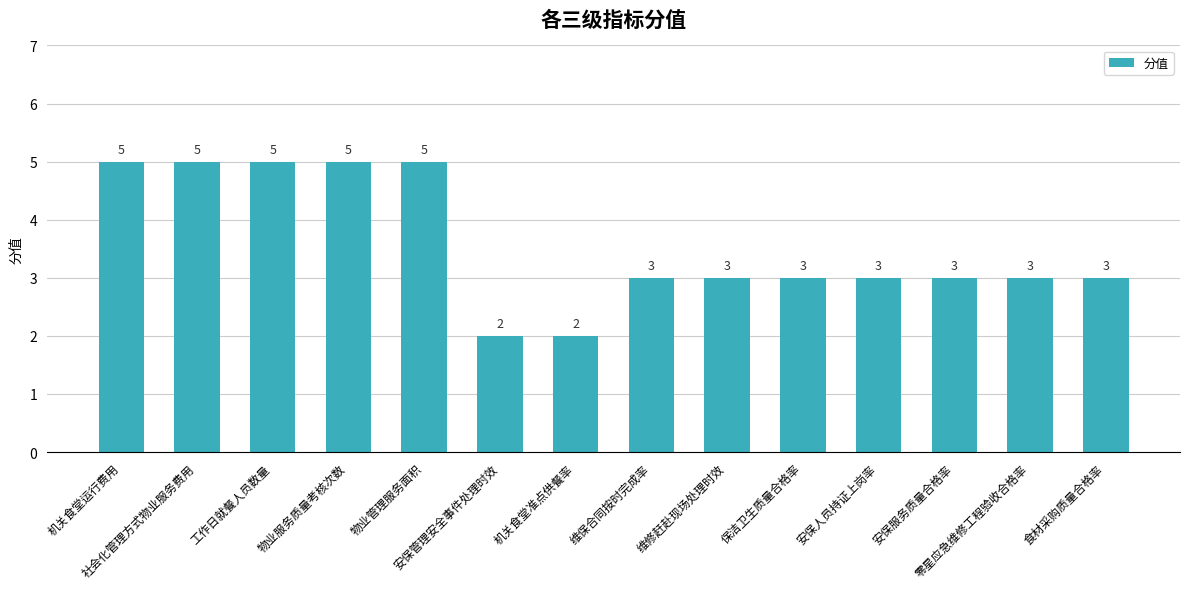

Are the bars grouped side by side (vs. stacked)?

No